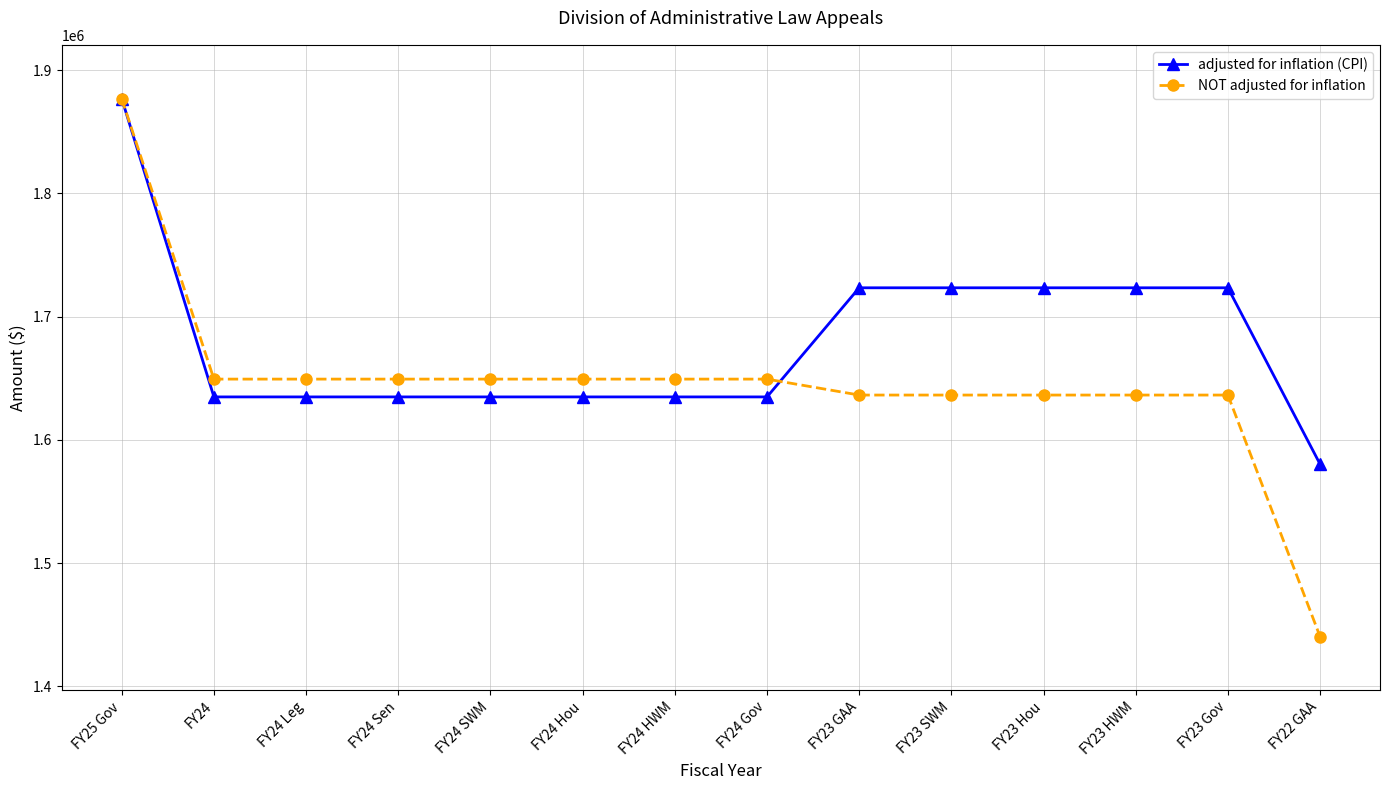

What is the label of the 12th point from the right?

FY24 Leg